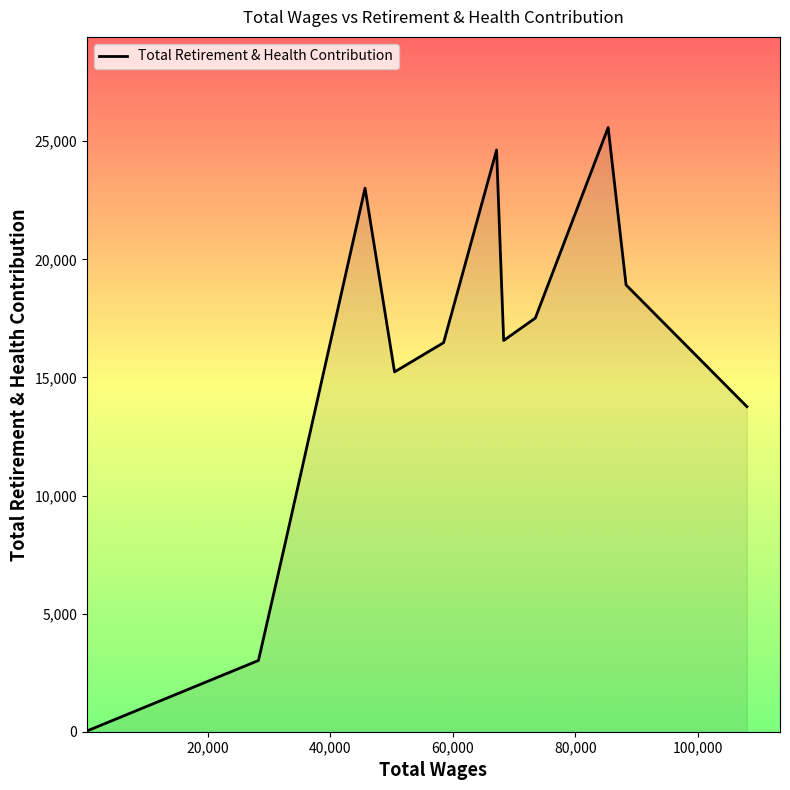

How many series are shown in this chart?

1